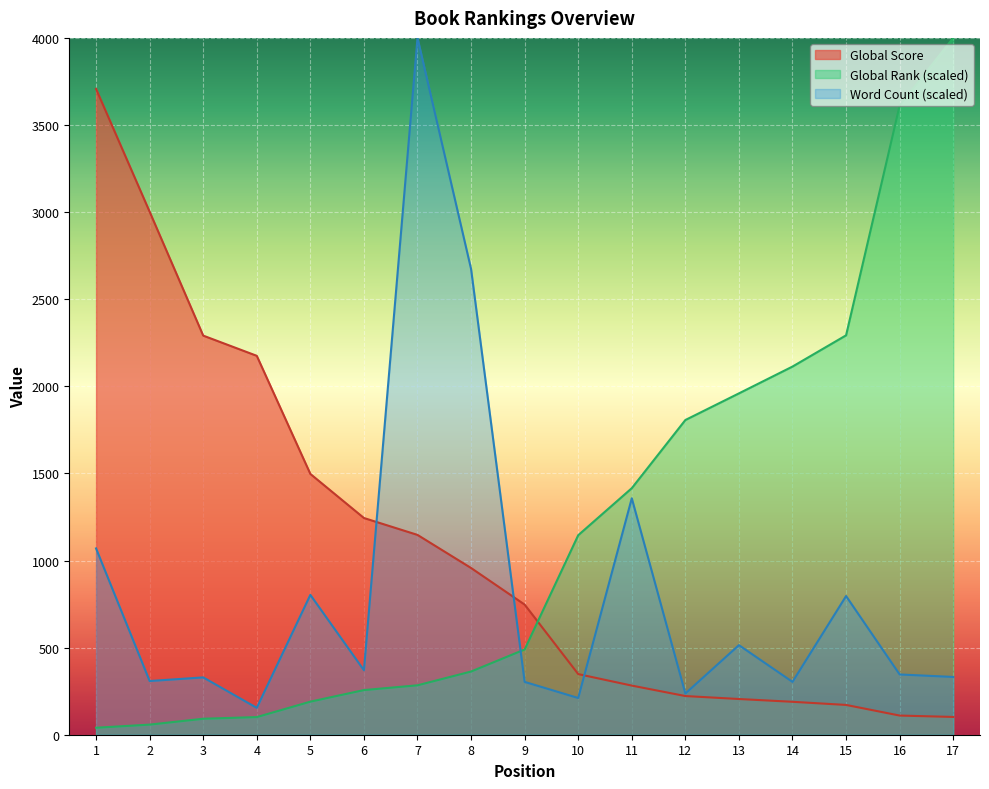

True or false: Global Rank and Global Score intersect in this chart.

True